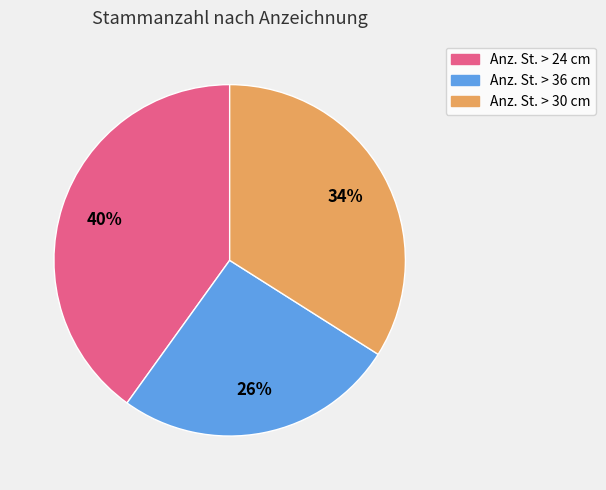

Is the sum of Anz. St. > 36 cm and Anz. St. > 30 cm greater than half?

Yes